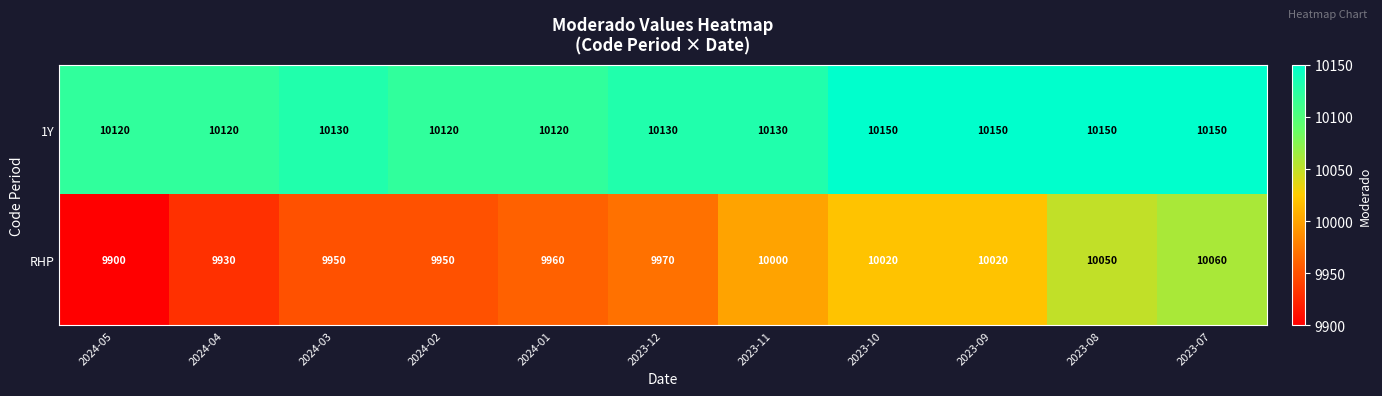

What is the sum of all 1Y values?

111470